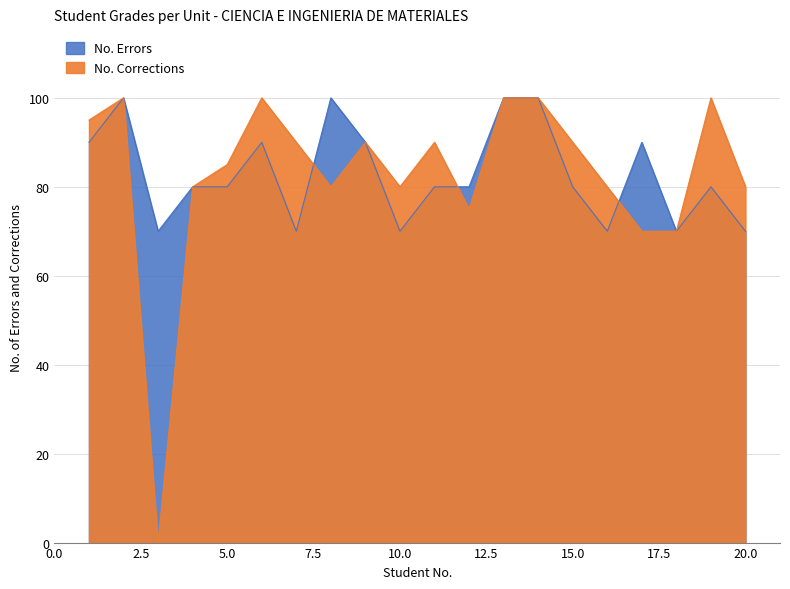

True or false: U3 has a value of 31 at 2.

False